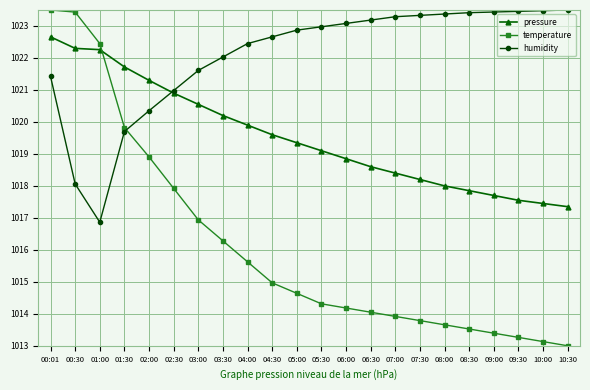

At which category does the chart reach its minimum across all series?

10:30